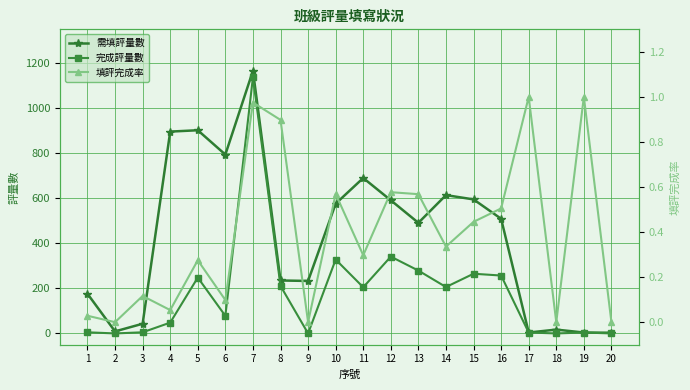

Read the 需填評量數 value at 11.

690